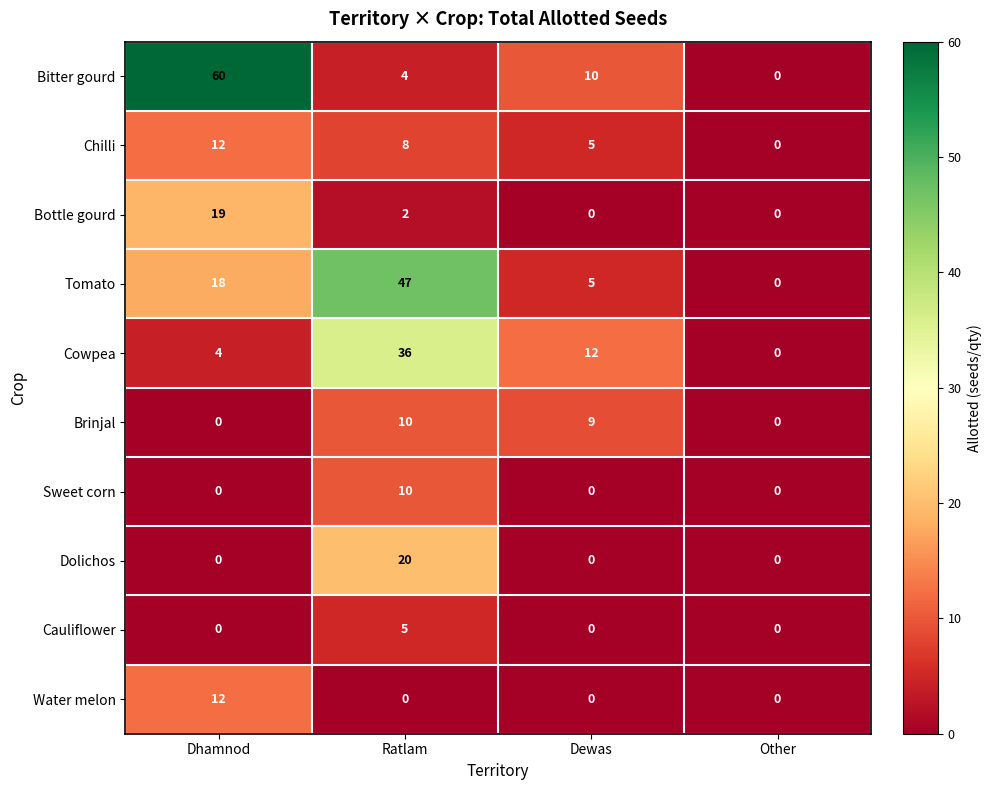

What is the average value of the Cowpea series?

13